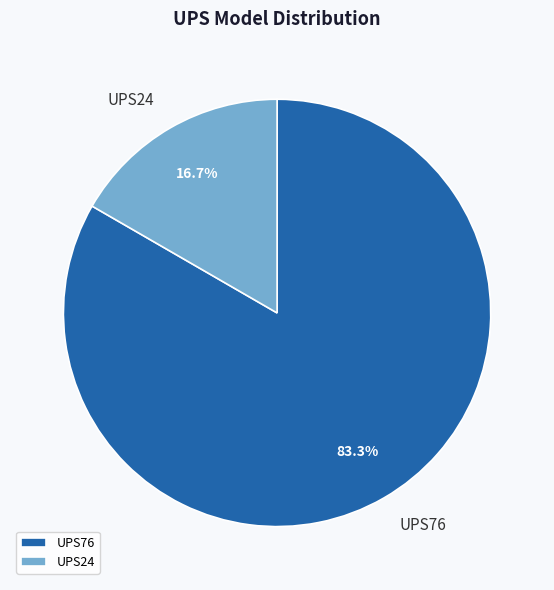

Which has a higher value, UPS76 or UPS24?

UPS76